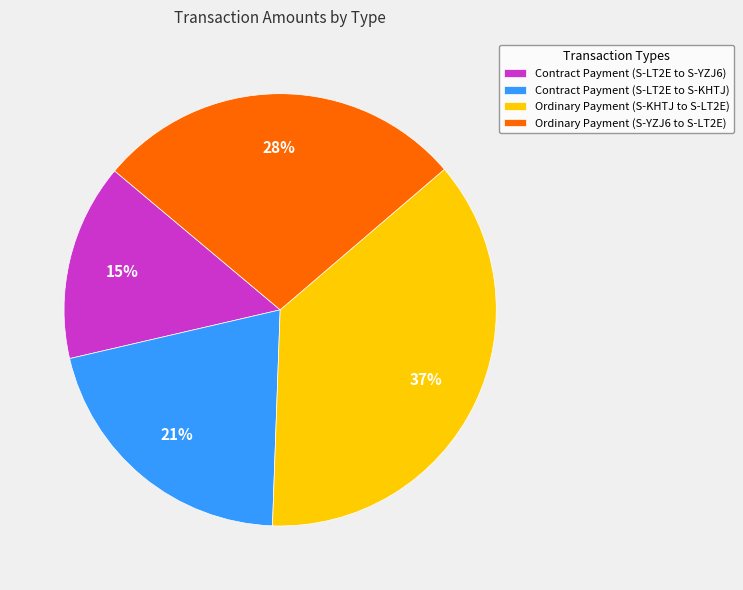

To the nearest percent, what is the average slice percentage?

25%